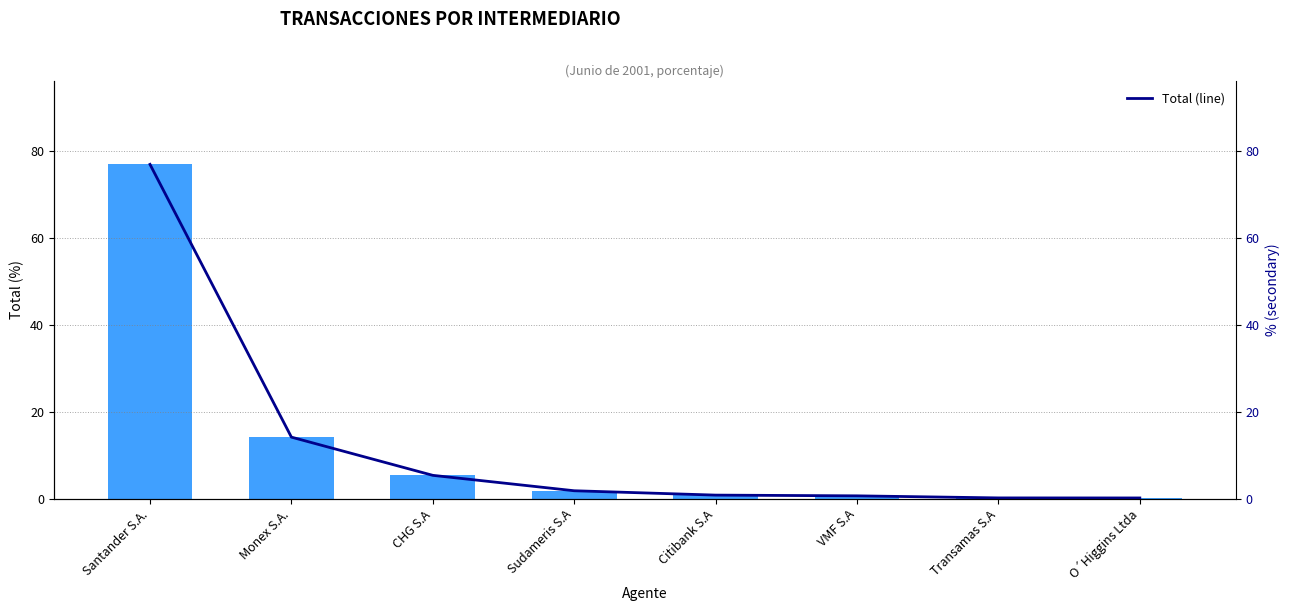

What is the total value across all series at Citibank S.A?

1.6